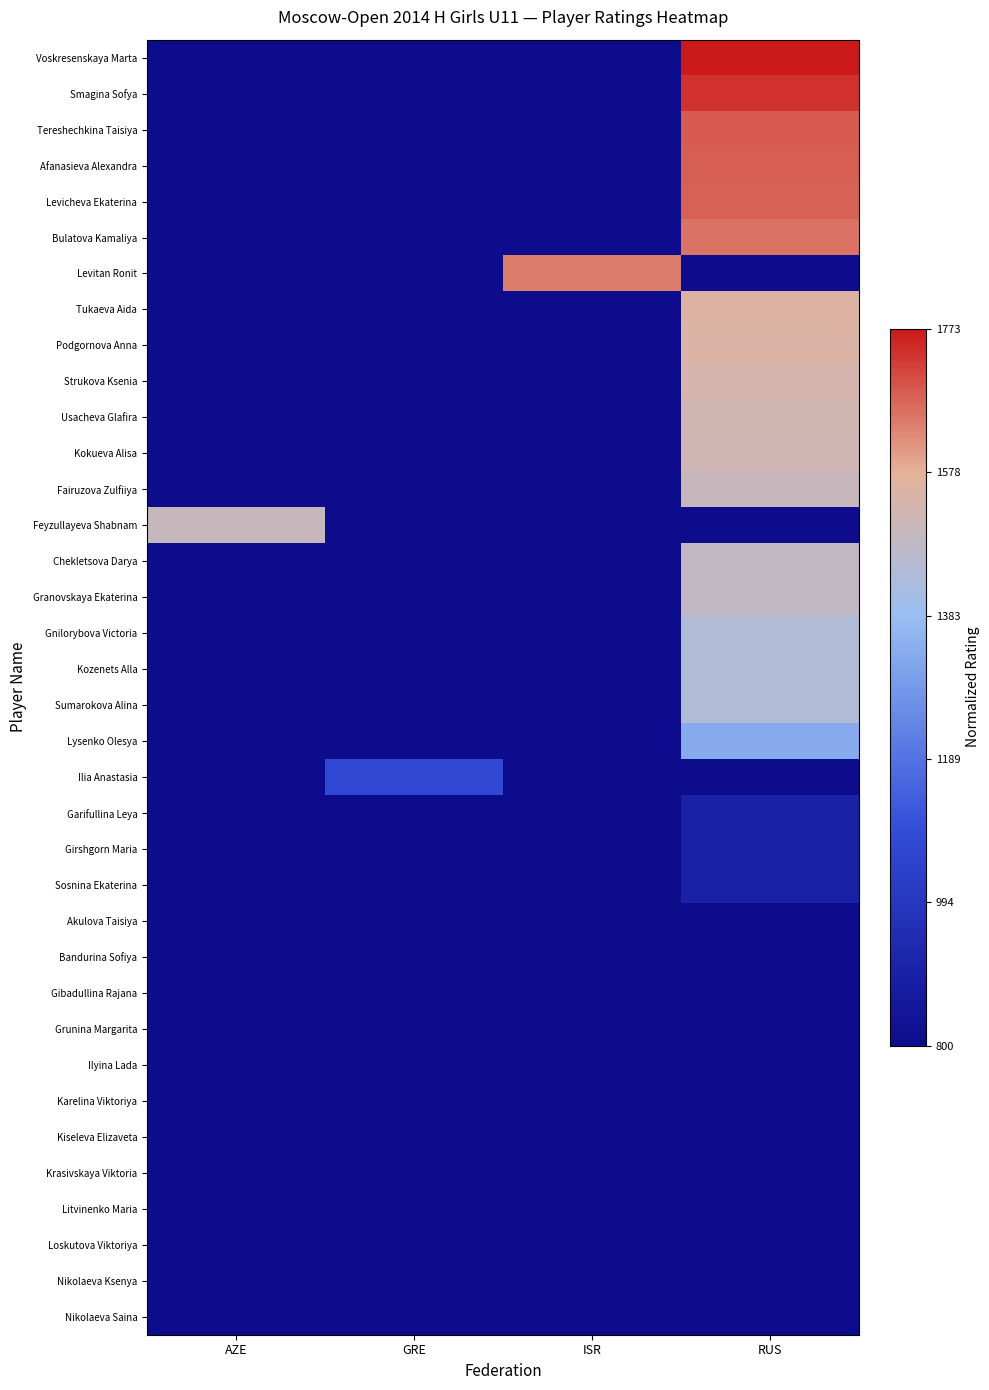

Reading right to left, what are all the values shown in this chart?

Voskresenskaya Marta: RUS=1.0	ISR=0.0	GRE=0.0	AZE=0.0
Smagina Sofya: RUS=1.0	ISR=0.0	GRE=0.0	AZE=0.0
Tereshechkina Taisiya: RUS=0.9	ISR=0.0	GRE=0.0	AZE=0.0
Afanasieva Alexandra: RUS=0.9	ISR=0.0	GRE=0.0	AZE=0.0
Levicheva Ekaterina: RUS=0.9	ISR=0.0	GRE=0.0	AZE=0.0
Bulatova Kamaliya: RUS=0.9	ISR=0.0	GRE=0.0	AZE=0.0
Levitan Ronit: RUS=0.0	ISR=0.9	GRE=0.0	AZE=0.0
Tukaeva Aida: RUS=0.8	ISR=0.0	GRE=0.0	AZE=0.0
Podgornova Anna: RUS=0.8	ISR=0.0	GRE=0.0	AZE=0.0
Strukova Ksenia: RUS=0.8	ISR=0.0	GRE=0.0	AZE=0.0
Usacheva Glafira: RUS=0.7	ISR=0.0	GRE=0.0	AZE=0.0
Kokueva Alisa: RUS=0.7	ISR=0.0	GRE=0.0	AZE=0.0
Fairuzova Zulfiiya: RUS=0.7	ISR=0.0	GRE=0.0	AZE=0.0
Feyzullayeva Shabnam: RUS=0.0	ISR=0.0	GRE=0.0	AZE=0.7
Chekletsova Darya: RUS=0.7	ISR=0.0	GRE=0.0	AZE=0.0
Granovskaya Ekaterina: RUS=0.7	ISR=0.0	GRE=0.0	AZE=0.0
Gnilorybova Victoria: RUS=0.7	ISR=0.0	GRE=0.0	AZE=0.0
Kozenets Alla: RUS=0.7	ISR=0.0	GRE=0.0	AZE=0.0
Sumarokova Alina: RUS=0.7	ISR=0.0	GRE=0.0	AZE=0.0
Lysenko Olesya: RUS=0.5	ISR=0.0	GRE=0.0	AZE=0.0
Ilia Anastasia: RUS=0.0	ISR=0.0	GRE=0.3	AZE=0.0
Garifullina Leya: RUS=0.1	ISR=0.0	GRE=0.0	AZE=0.0
Girshgorn Maria: RUS=0.1	ISR=0.0	GRE=0.0	AZE=0.0
Sosnina Ekaterina: RUS=0.1	ISR=0.0	GRE=0.0	AZE=0.0
Akulova Taisiya: RUS=0.0	ISR=0.0	GRE=0.0	AZE=0.0
Bandurina Sofiya: RUS=0.0	ISR=0.0	GRE=0.0	AZE=0.0
Gibadullina Rajana: RUS=0.0	ISR=0.0	GRE=0.0	AZE=0.0
Grunina Margarita: RUS=0.0	ISR=0.0	GRE=0.0	AZE=0.0
Ilyina Lada: RUS=0.0	ISR=0.0	GRE=0.0	AZE=0.0
Karelina Viktoriya: RUS=0.0	ISR=0.0	GRE=0.0	AZE=0.0
Kiseleva Elizaveta: RUS=0.0	ISR=0.0	GRE=0.0	AZE=0.0
Krasivskaya Viktoria: RUS=0.0	ISR=0.0	GRE=0.0	AZE=0.0
Litvinenko Maria: RUS=0.0	ISR=0.0	GRE=0.0	AZE=0.0
Loskutova Viktoriya: RUS=0.0	ISR=0.0	GRE=0.0	AZE=0.0
Nikolaeva Ksenya: RUS=0.0	ISR=0.0	GRE=0.0	AZE=0.0
Nikolaeva Saina: RUS=0.0	ISR=0.0	GRE=0.0	AZE=0.0